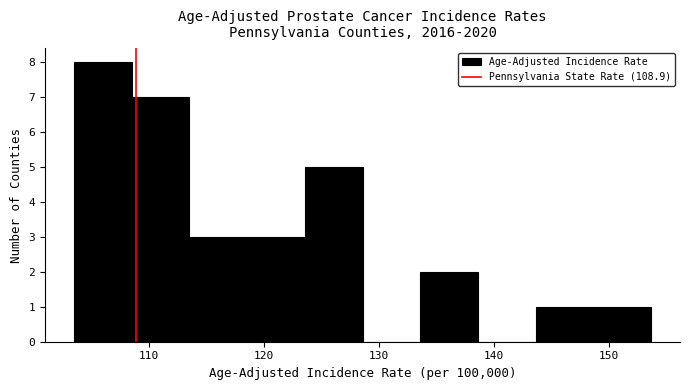

Over which range of the x-axis is the bar tallest?

104 to 109